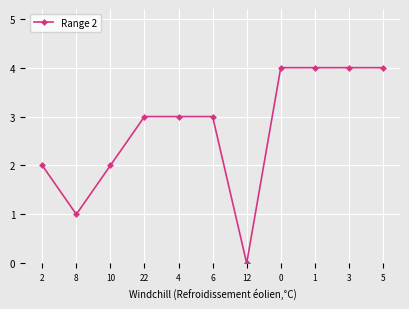

How many lines are shown in the chart?

1